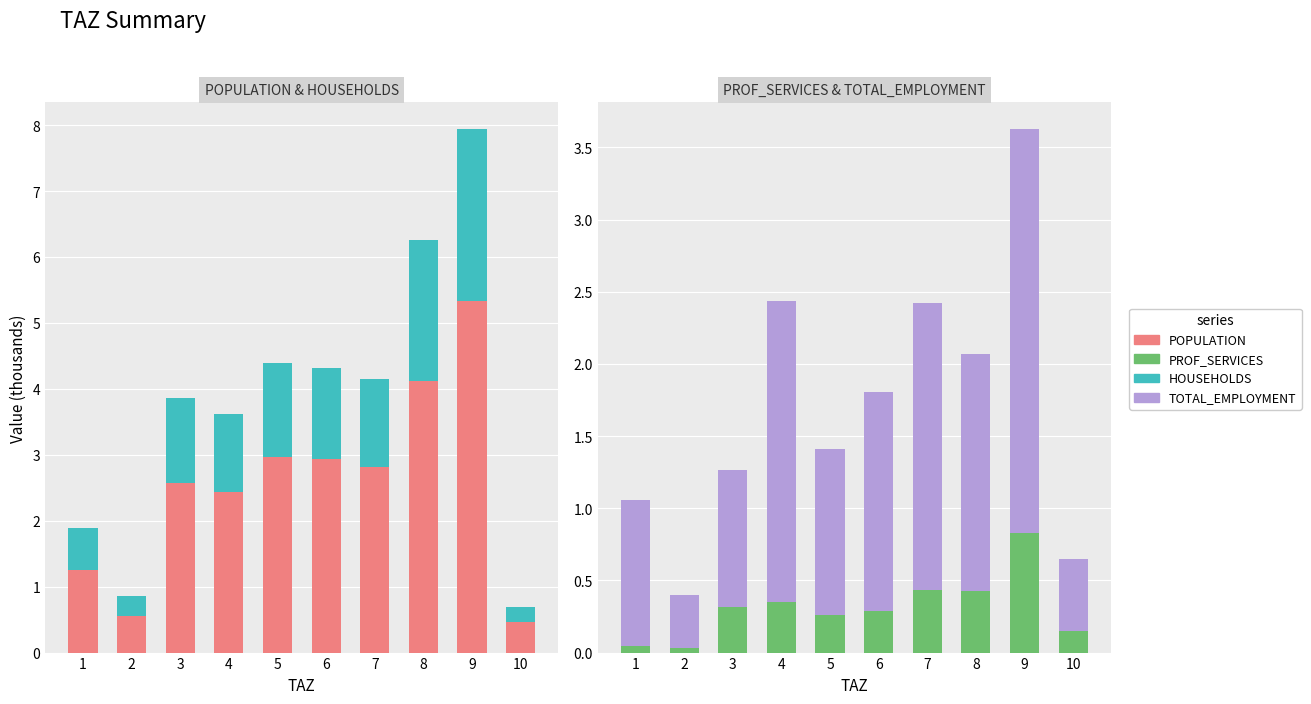

Reading left to right, transcribe all the data shown in this chart.

POPULATION: 1=1.3	2=0.6	3=2.6	4=2.4	5=3.0	6=2.9	7=2.8	8=4.1	9=5.3	10=0.5
HOUSEHOLDS: 1=0.6	2=0.3	3=1.3	4=1.2	5=1.4	6=1.4	7=1.3	8=2.1	9=2.6	10=0.2
PROF_SERVICES: 1=0.0	2=0.0	3=0.3	4=0.4	5=0.3	6=0.3	7=0.4	8=0.4	9=0.8	10=0.1
TOTAL_EMPLOYMENT: 1=1.0	2=0.4	3=1.0	4=2.1	5=1.2	6=1.5	7=2.0	8=1.6	9=2.8	10=0.5